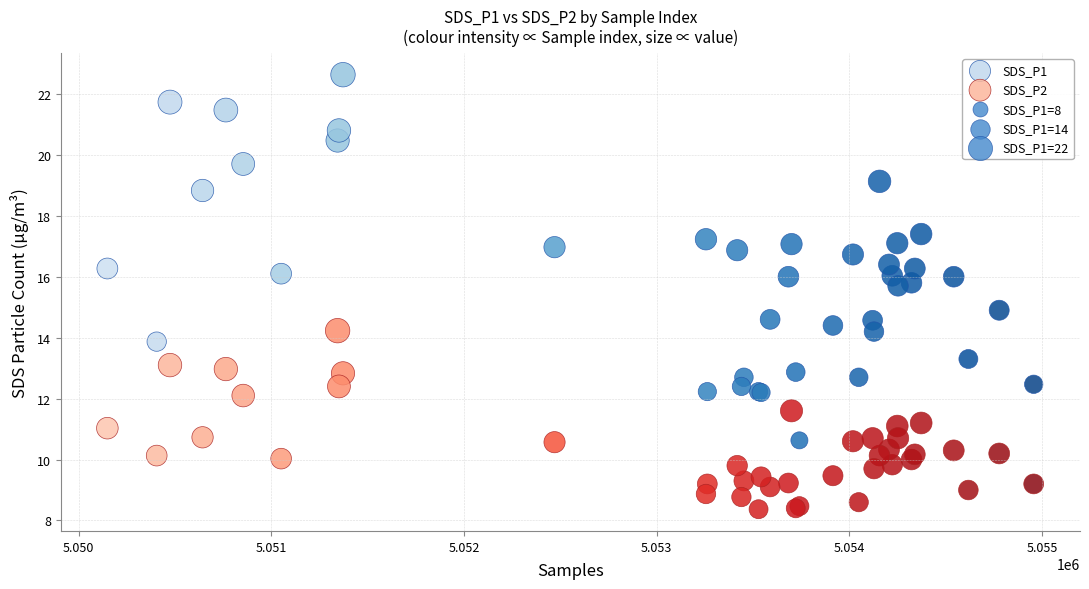

Which series reaches the minimum Y coordinate?

SDS_P2